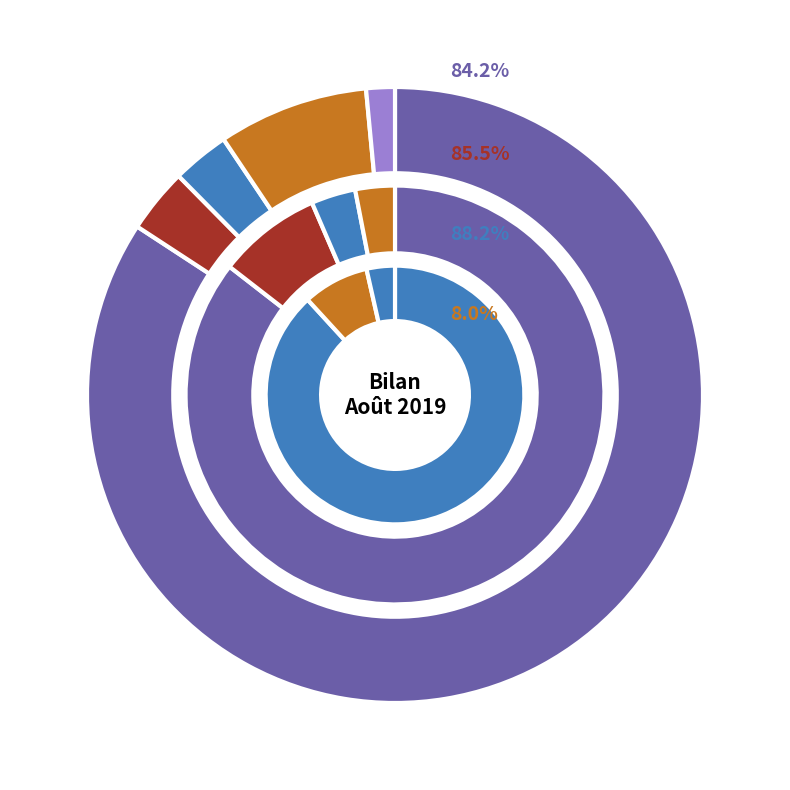

To the nearest percent, what portion does Amérique represent?

3%